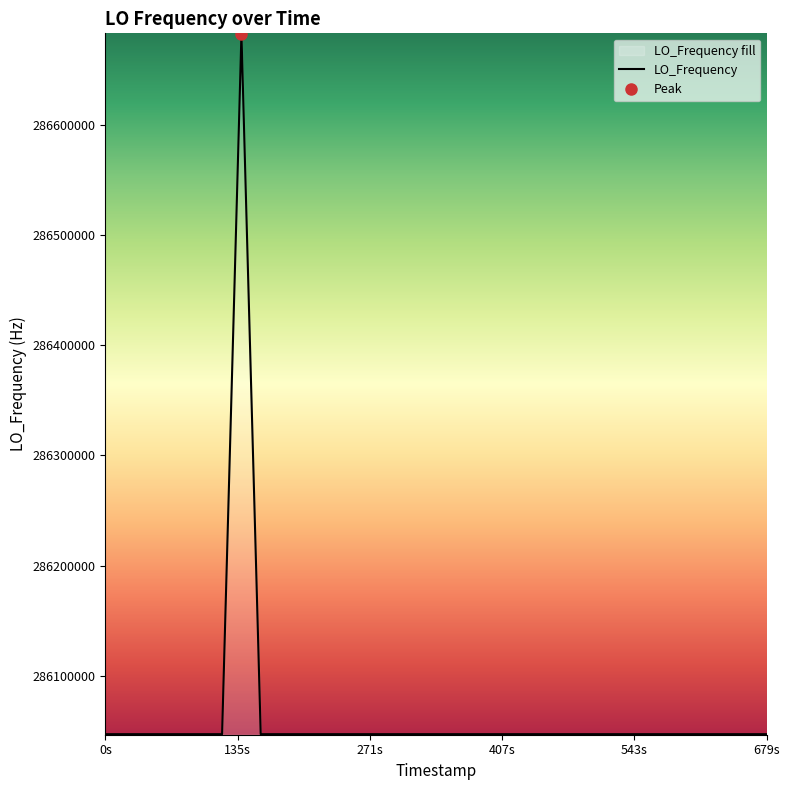

The value of LO_Frequency at 679s is 408622078.6. True or false?

False